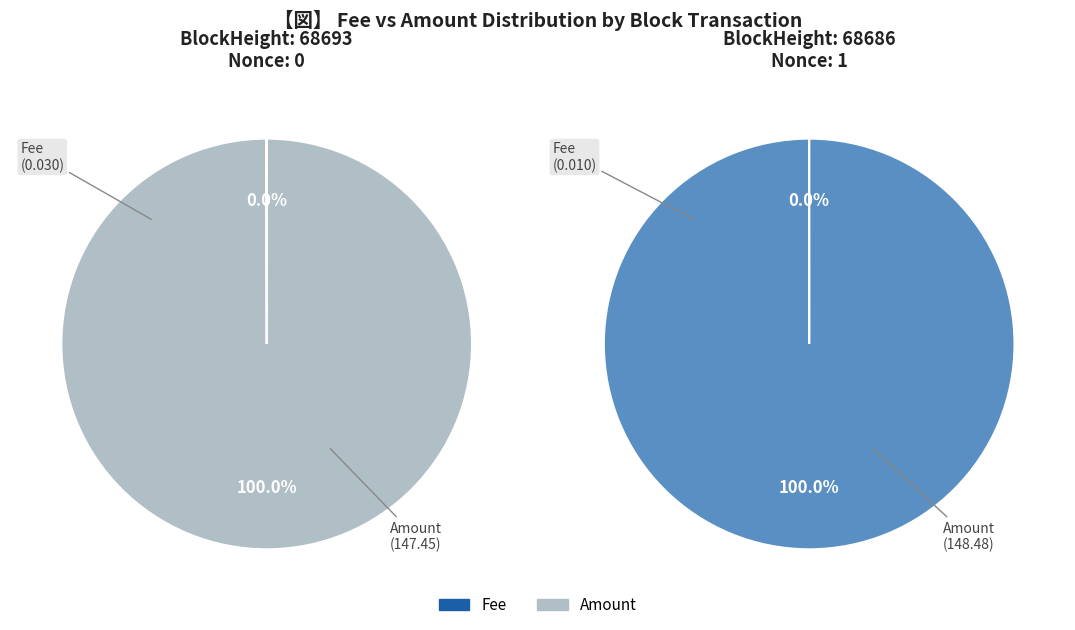

How many slices are in this pie chart?

2